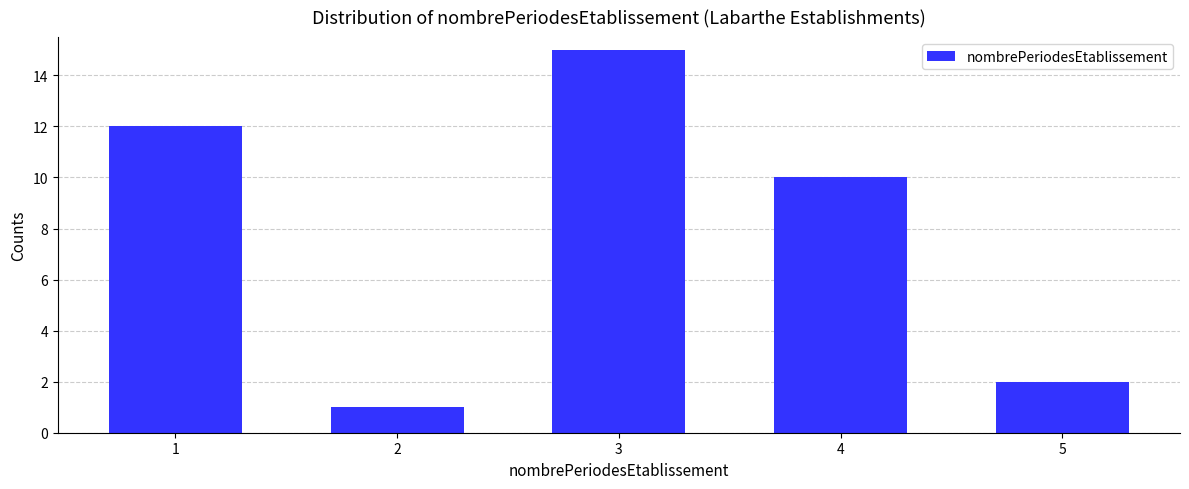

Reading left to right, what are all the values shown in this chart?

12	1	15	10	2